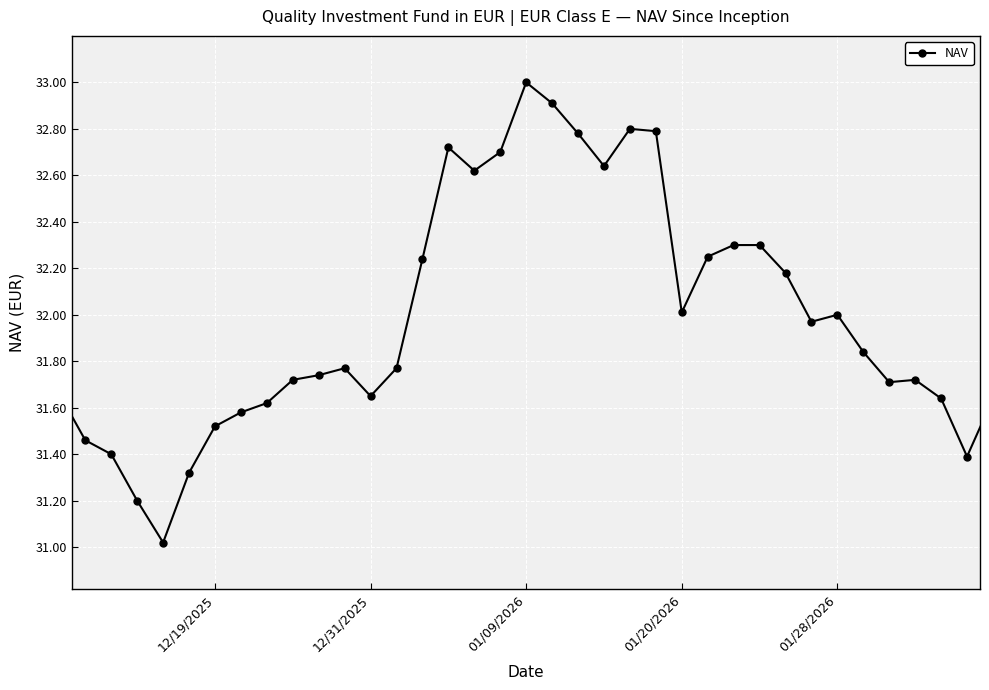

How many points are higher than both their immediate neighbors (excluding endpoints)?

6